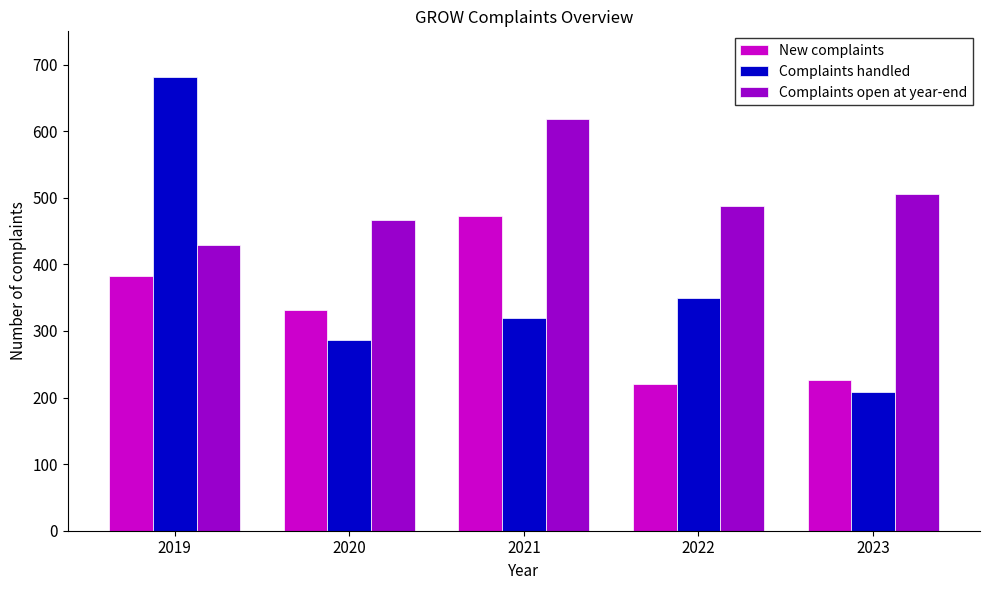

Which category has the highest value across all series?

2019